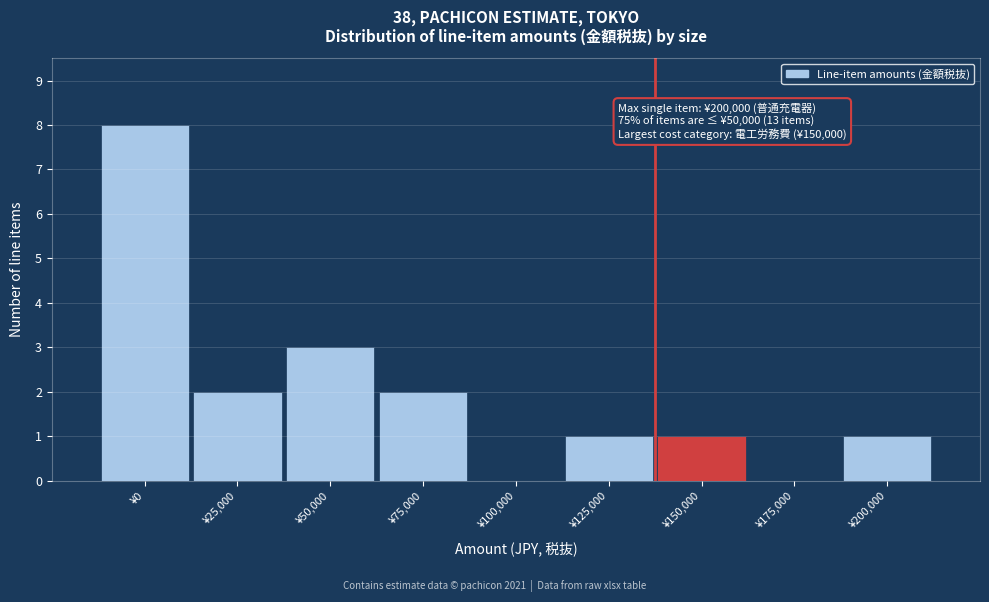

Reading left to right, transcribe all the data shown in this chart.

¥0=8	¥25,000=2	¥50,000=3	¥75,000=2	¥100,000=0	¥125,000=1	¥150,000=1	¥175,000=0	¥200,000=1